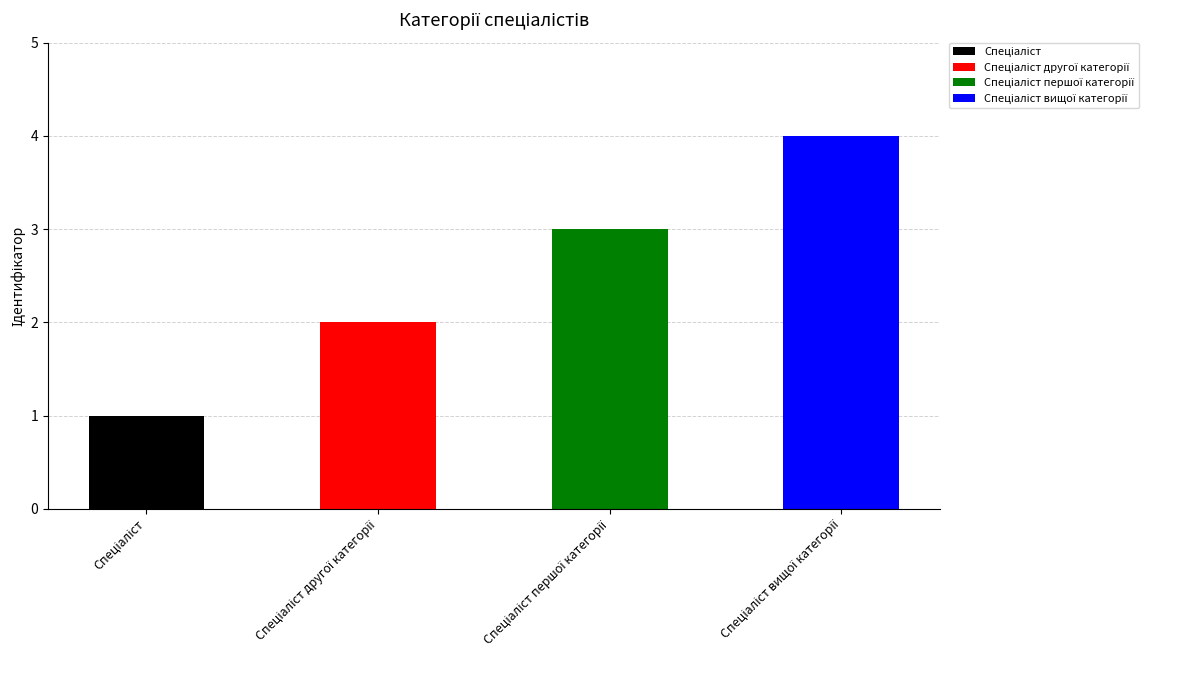

List the labels in order of value, largest first.

Спеціаліст вищої категорії, Спеціаліст першої категорії, Спеціаліст другої категорії, Спеціаліст